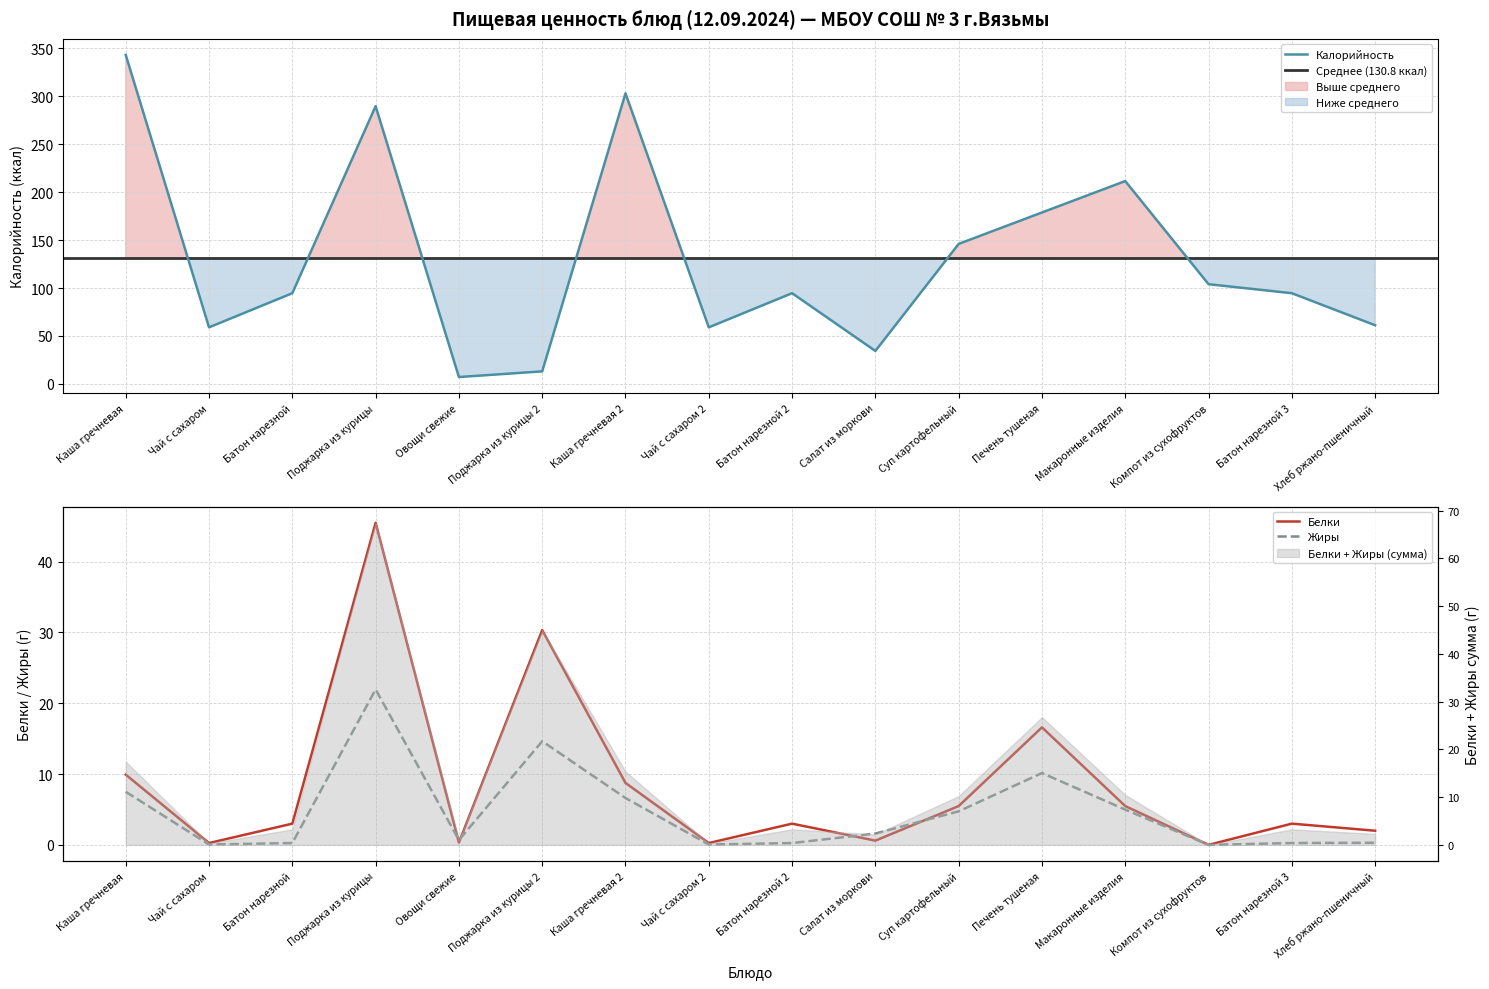

Reading left to right, what are all the values shown in this chart?

Калорийность: Каша гречневая=343.0	Чай с сахаром=59.0	Батон нарезной=94.6	Поджарка из курицы=289.6	Овощи свежие=7.2	Поджарка из курицы 2=13.1	Каша гречневая 2=303.0	Чай с сахаром 2=59.0	Батон нарезной 2=94.6	Салат из моркови=34.4	Суп картофельный=146.0	Печень тушеная=178.8	Макаронные изделия=211.5	Компот из сухофруктов=104.0	Батон нарезной 3=94.6	Хлеб ржано-пшеничный=61.2
Белки: Каша гречневая=9.9	Чай с сахаром=0.3	Батон нарезной=3.0	Поджарка из курицы=45.5	Овощи свежие=0.3	Поджарка из курицы 2=30.3	Каша гречневая 2=8.8	Чай с сахаром 2=0.3	Батон нарезной 2=3.0	Салат из моркови=0.6	Суп картофельный=5.5	Печень тушеная=16.6	Макаронные изделия=5.5	Компот из сухофруктов=0.0	Батон нарезной 3=3.0	Хлеб ржано-пшеничный=2.0
Жиры: Каша гречневая=7.5	Чай с сахаром=0.1	Батон нарезной=0.3	Поджарка из курицы=22.0	Овощи свежие=0.7	Поджарка из курицы 2=14.6	Каша гречневая 2=6.6	Чай с сахаром 2=0.1	Батон нарезной 2=0.3	Салат из моркови=1.6	Суп картофельный=4.7	Печень тушеная=10.2	Макаронные изделия=5.0	Компот из сухофруктов=0.0	Батон нарезной 3=0.3	Хлеб ржано-пшеничный=0.3